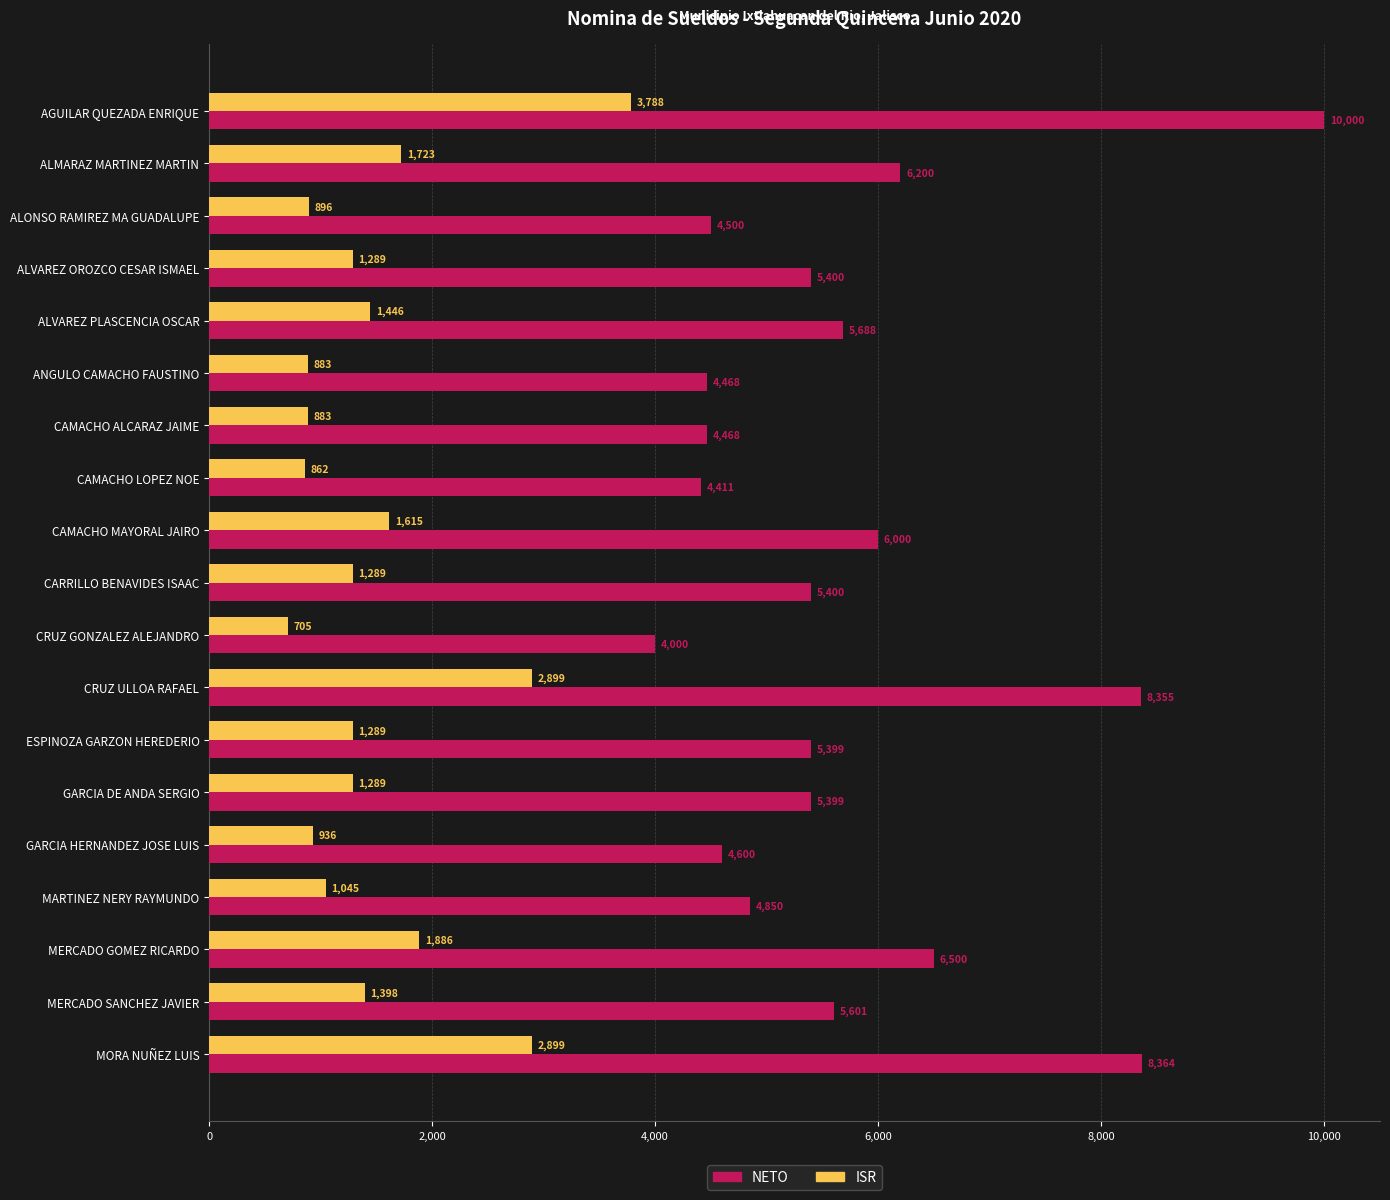

Rank the series at ALONSO RAMIREZ MA GUADALUPE from lowest to highest value.

ISR, NETO